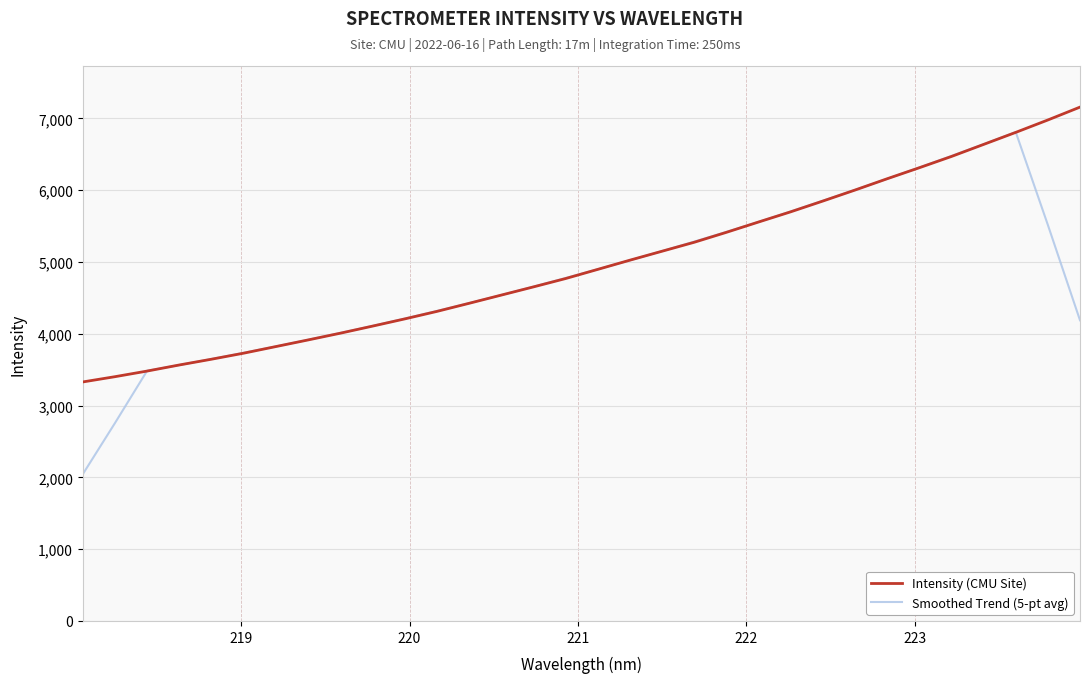

What is the lowest value of the Intensity (CMU Site) series?

3329.0